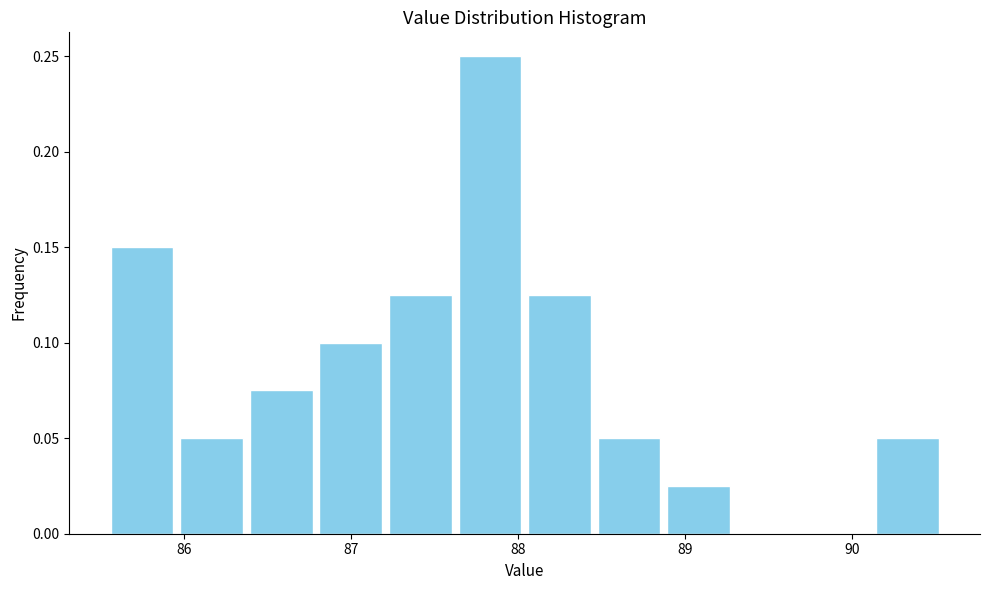

Over which range of the x-axis is the bar tallest?

87.6 to 88.0